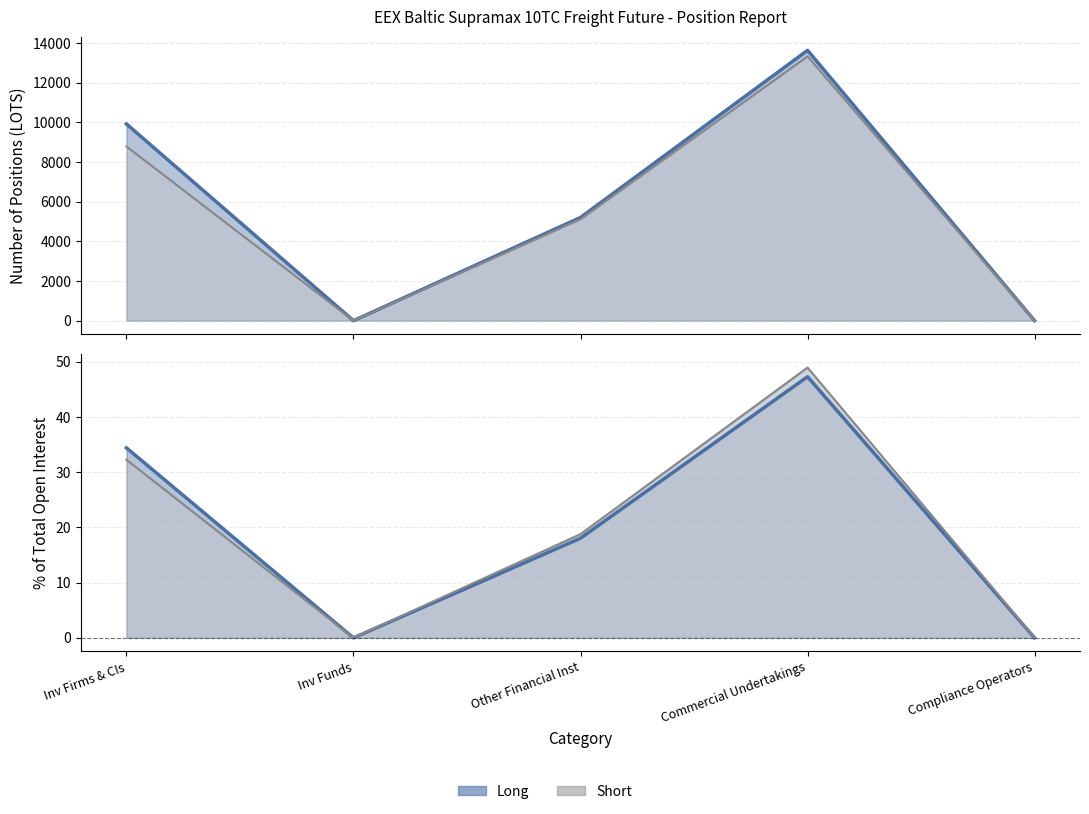

What is the label of the 4th point from the right?

Inv Funds